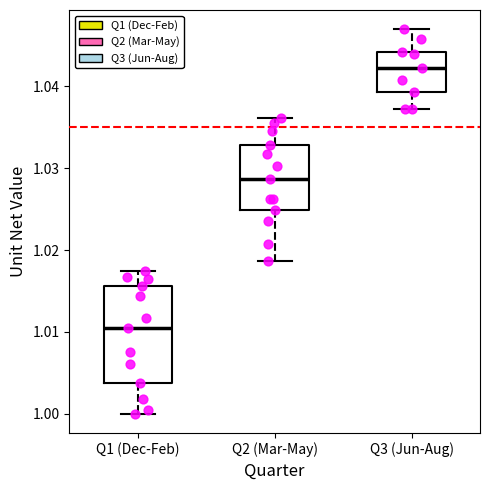

Which box is the tallest, from its lower edge to its upper edge?

Q1 (Dec-Feb)